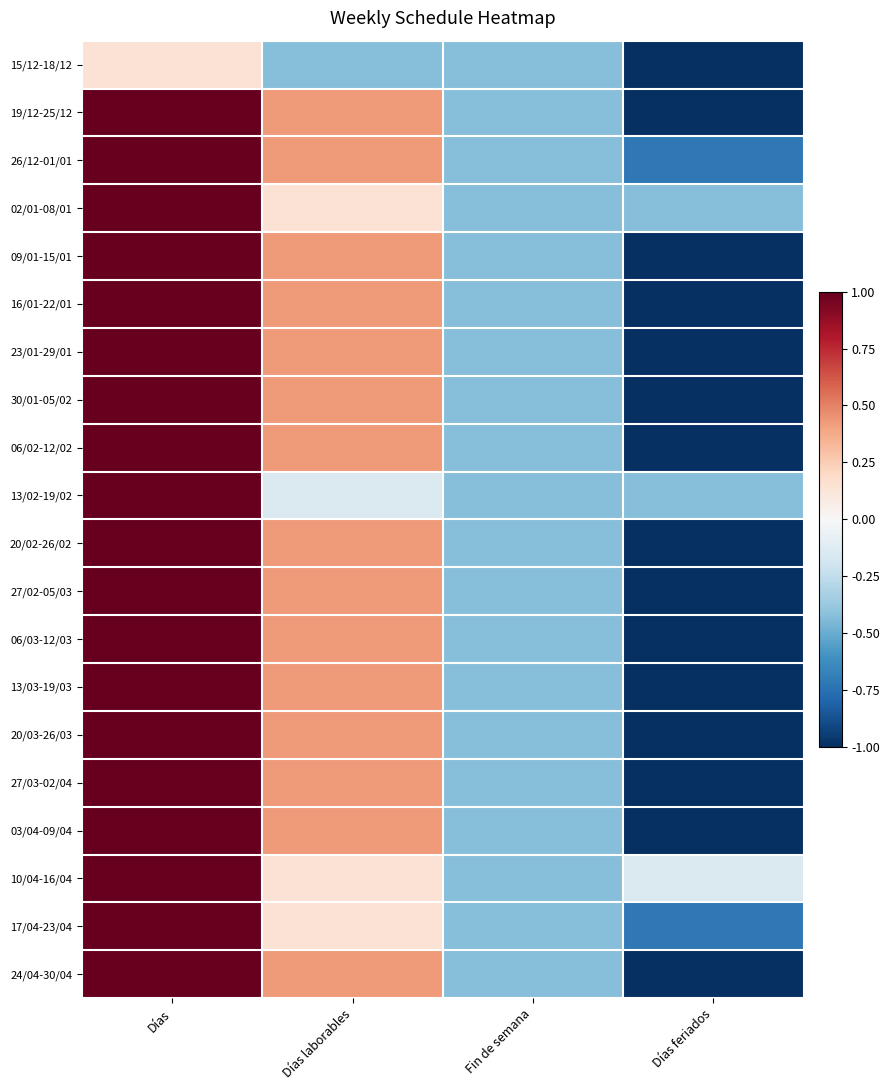

What is the total value across all series at Días?

19.1